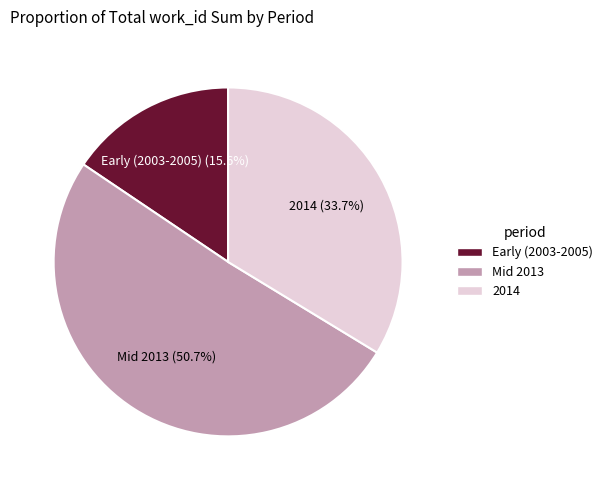

Which category accounts for the majority?

Mid 2013